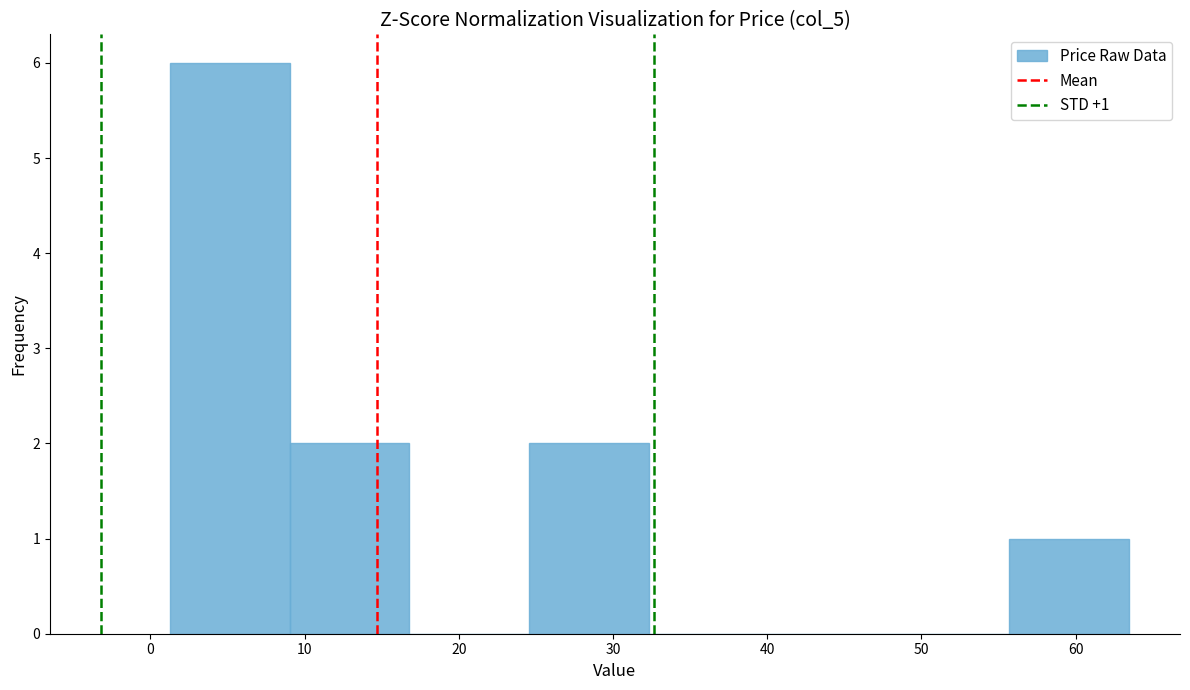

Which range on the x-axis has the tallest bar?

1 to 9